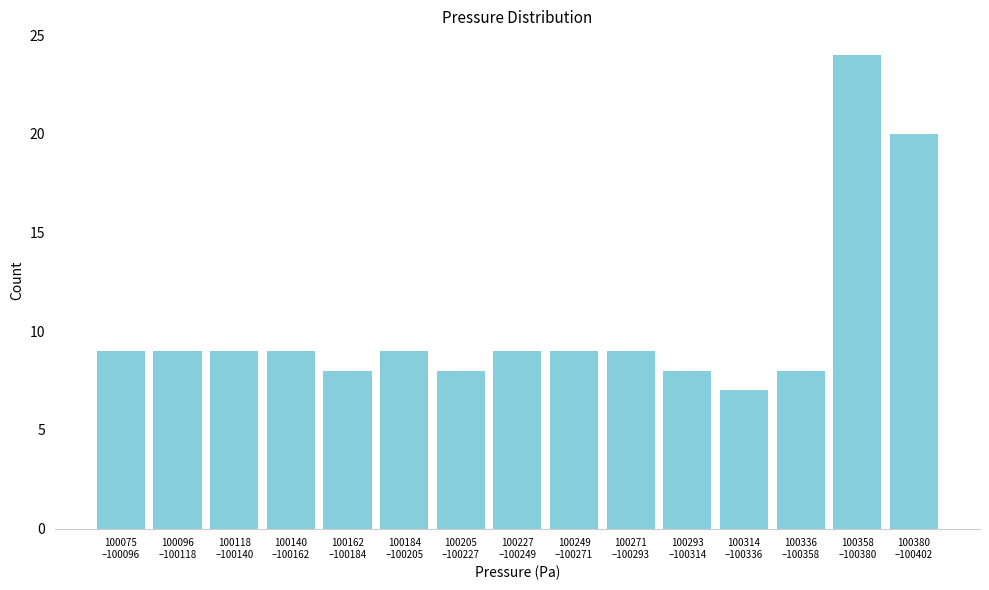

Reading left to right, extract all data points from this chart.

9	9	9	9	8	9	8	9	9	9	8	7	8	24	20